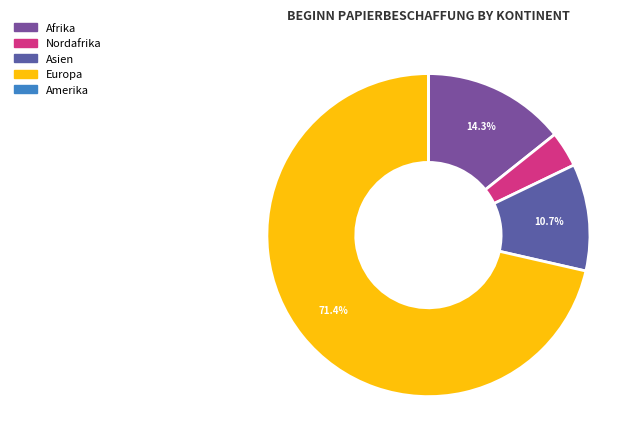

Count the number of slices in the pie.

5